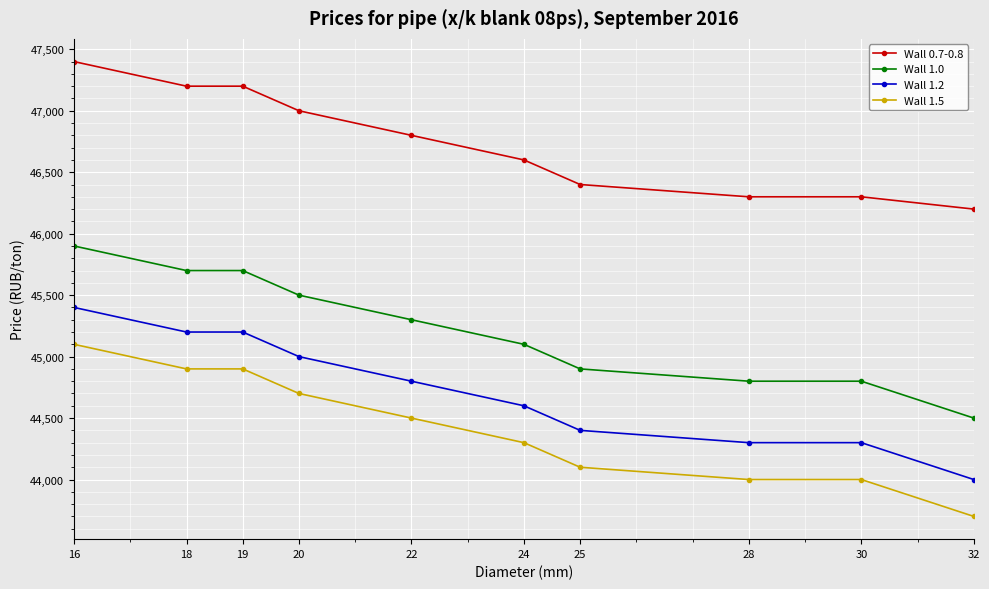

How many lines are shown in the chart?

4